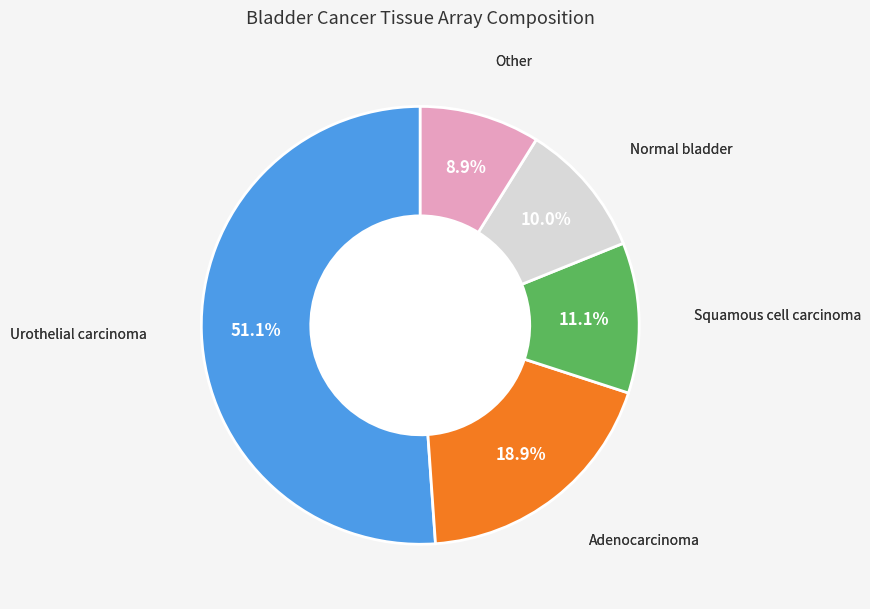

Does any single category account for the majority?

Yes